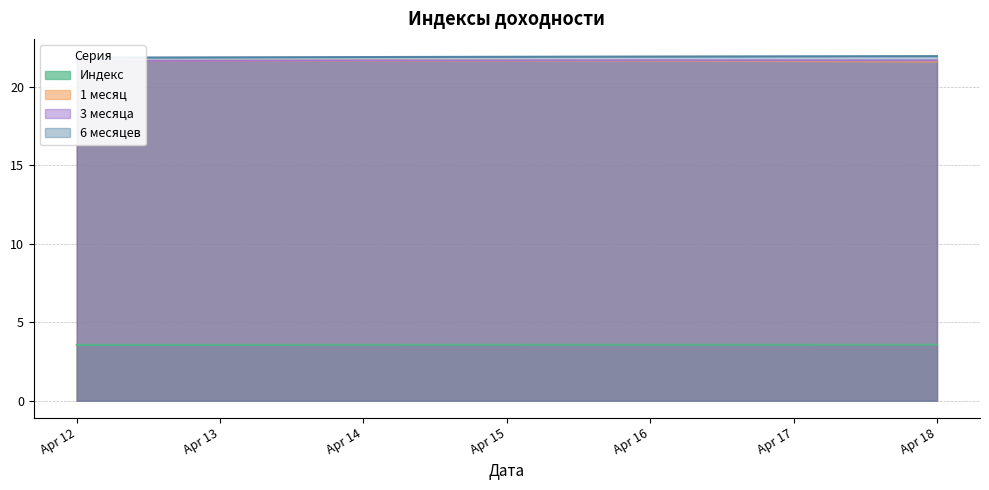

The value of 1 месяц at Apr 12 is 6.3. True or false?

False